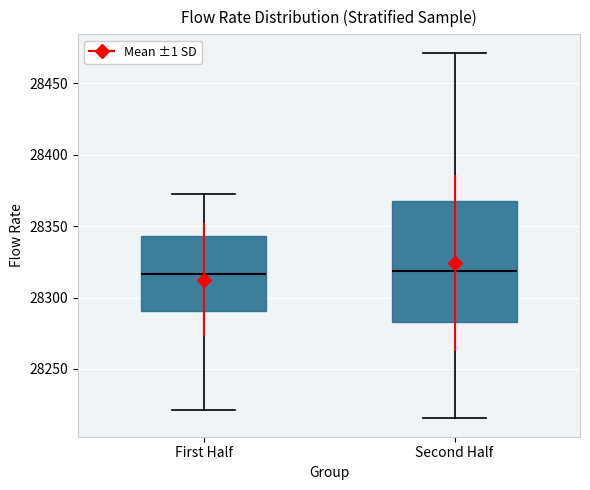

Reading left to right, transcribe this box plot: for each box, give where its median line is, the range the box spans, and where its two whiskers end, as read against the y-axis. The values are not printed on the chart, so give them approximately, as read against the axis.

First Half: median 28315, box 28290 to 28345, whiskers 28220 to 28375
Second Half: median 28320, box 28285 to 28370, whiskers 28215 to 28470